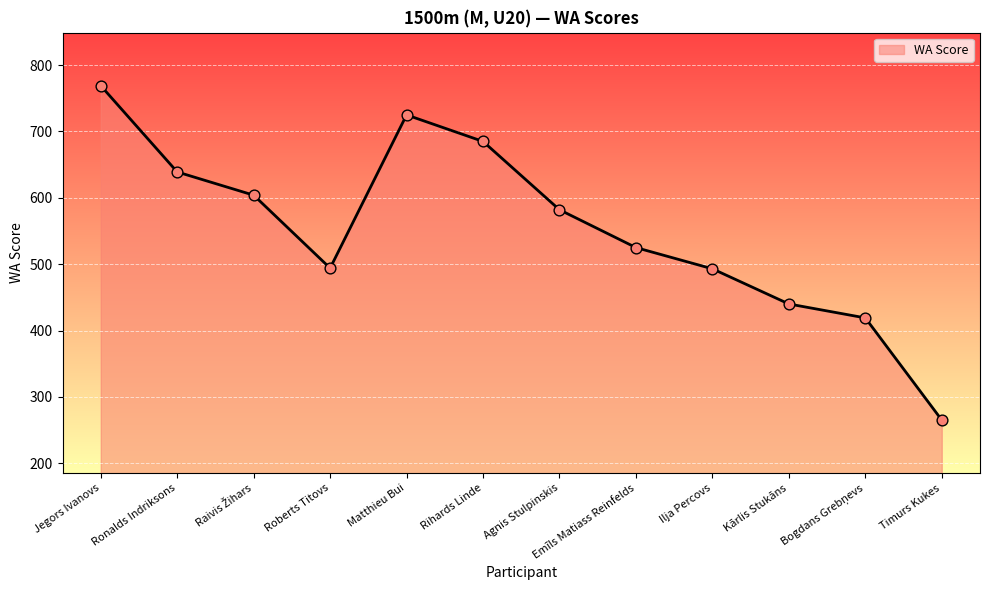

Between Agnis Stulpinskis and Emīls Matiass Reinfelds, which is larger?

Agnis Stulpinskis